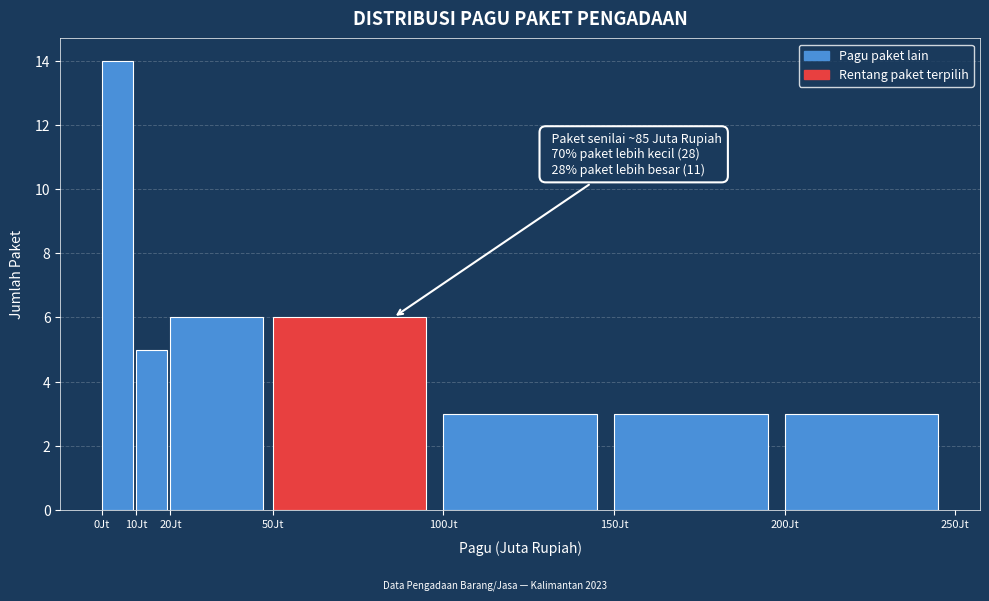

Over which range of the x-axis is the bar tallest?

0 to 10